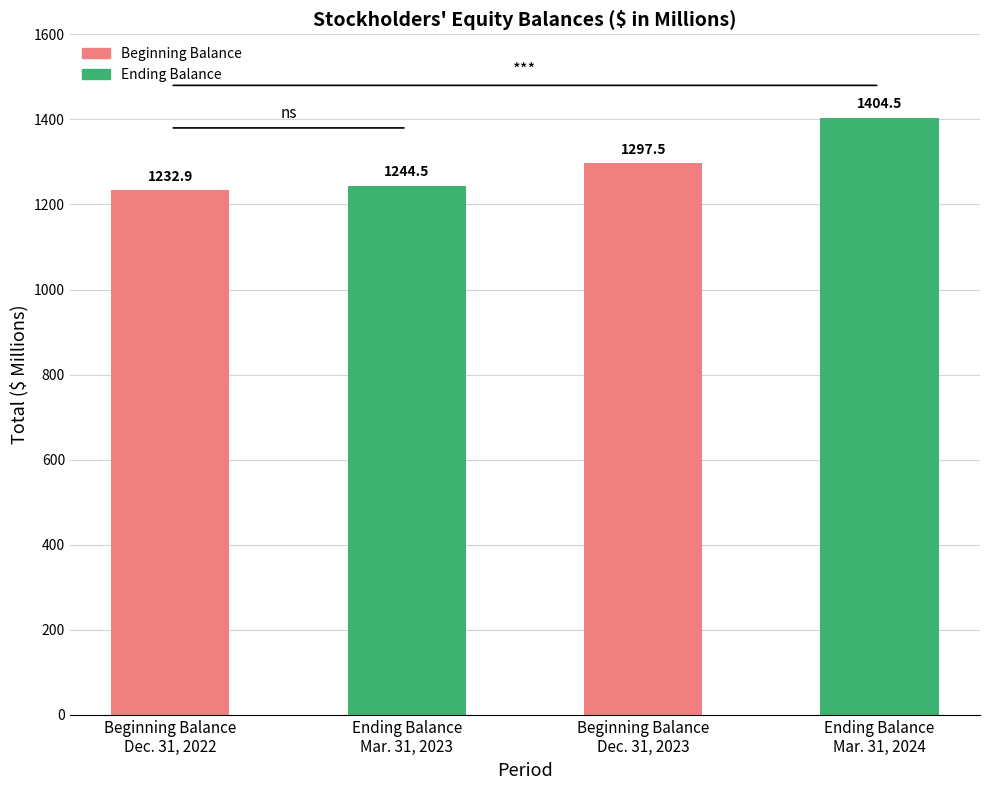

Reading left to right, transcribe all the data shown in this chart.

1232.9	1244.5	1297.5	1404.5